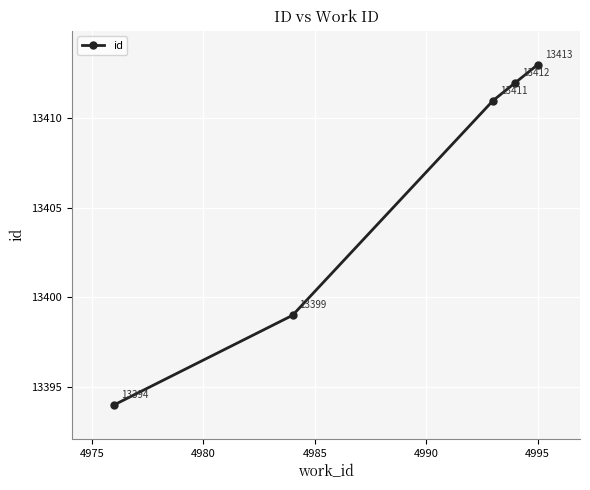

What is the difference between the second highest and minimum values?

18